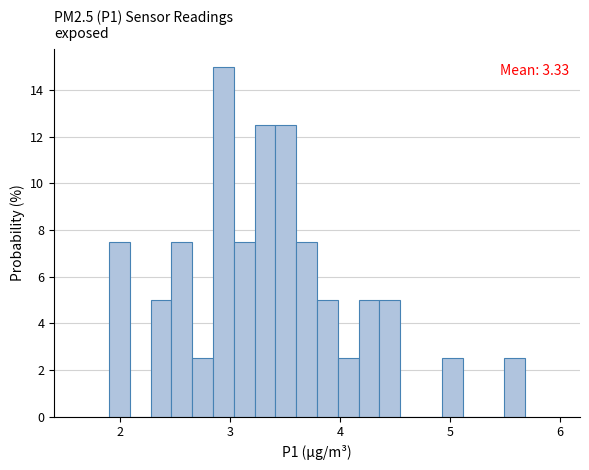

Around what value on the x-axis is the tallest bar? Give the approximate position of its centre, as read against the axis.

2.9